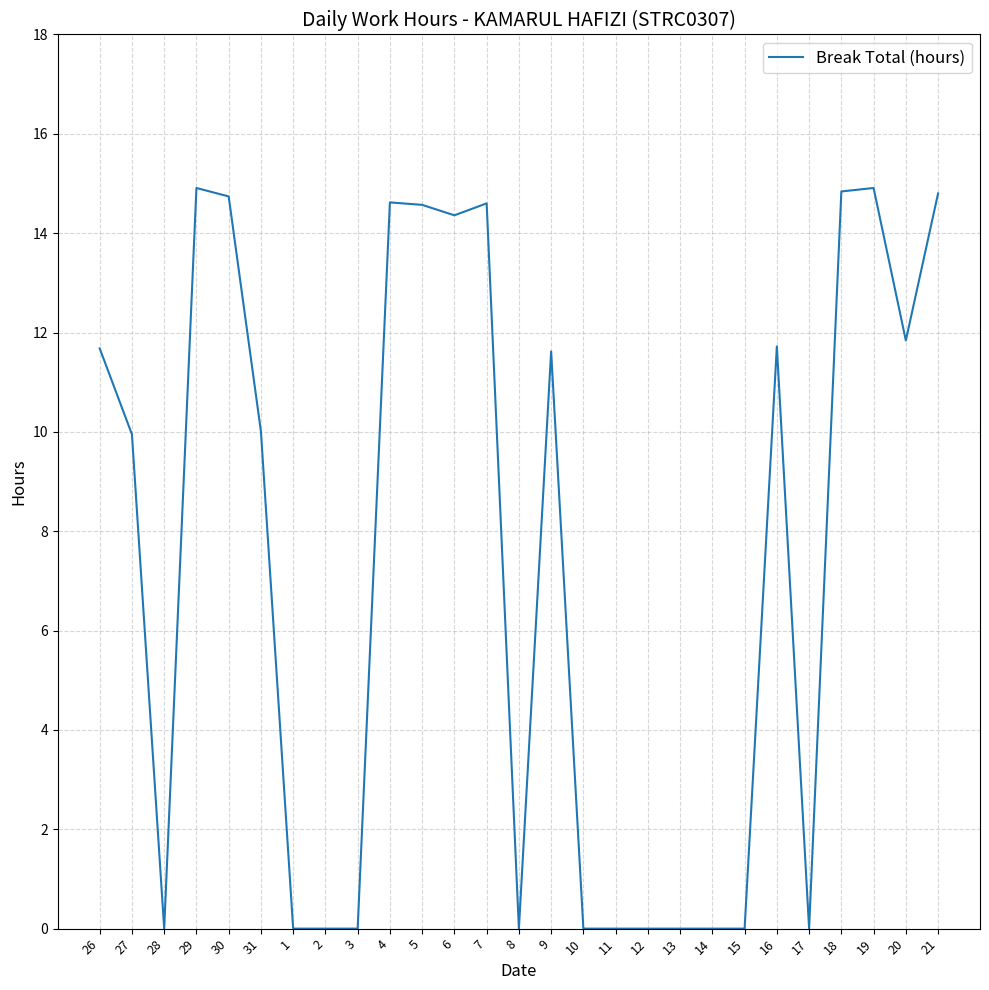

What is the difference between the second highest and second lowest values?

14.9